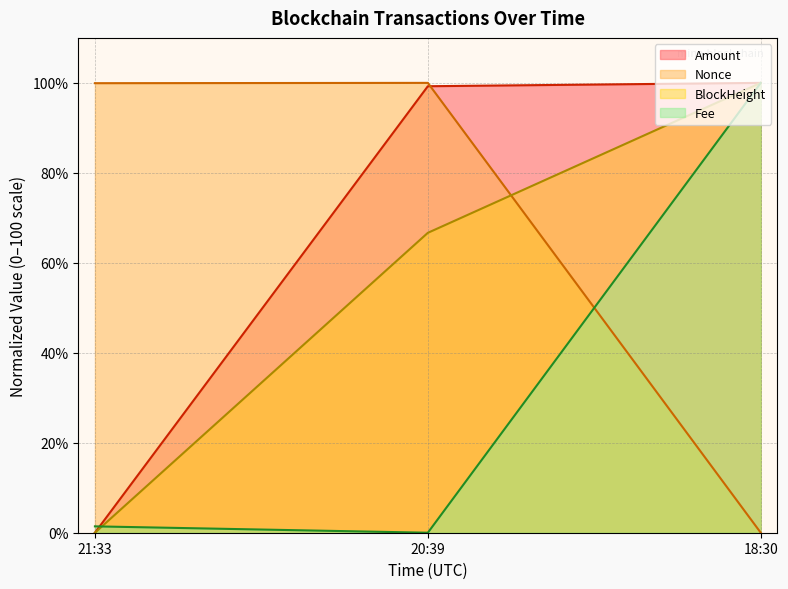

What is the total value across all series at 20:39?

265.9